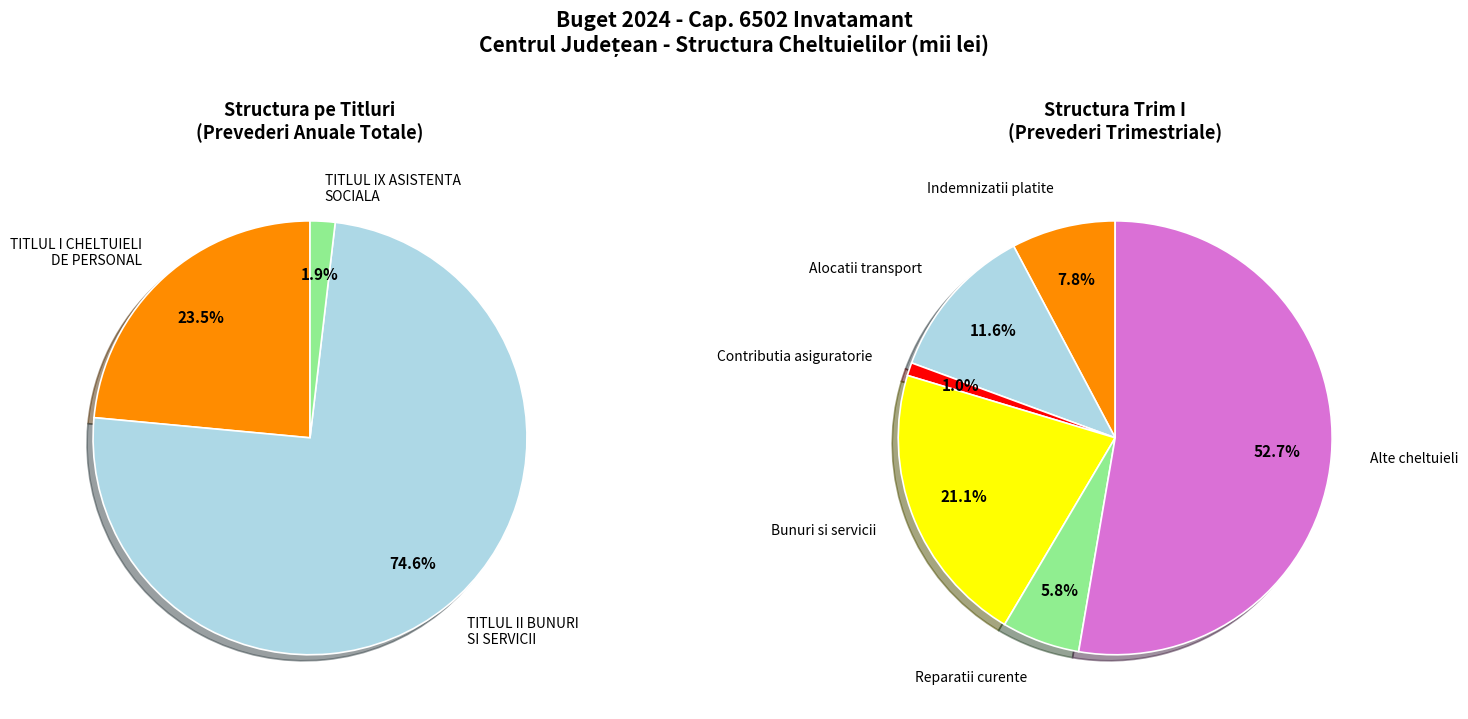

Is it true that TITLUL IX ASISTENTA SOCIALA is 1% of the pie?

False